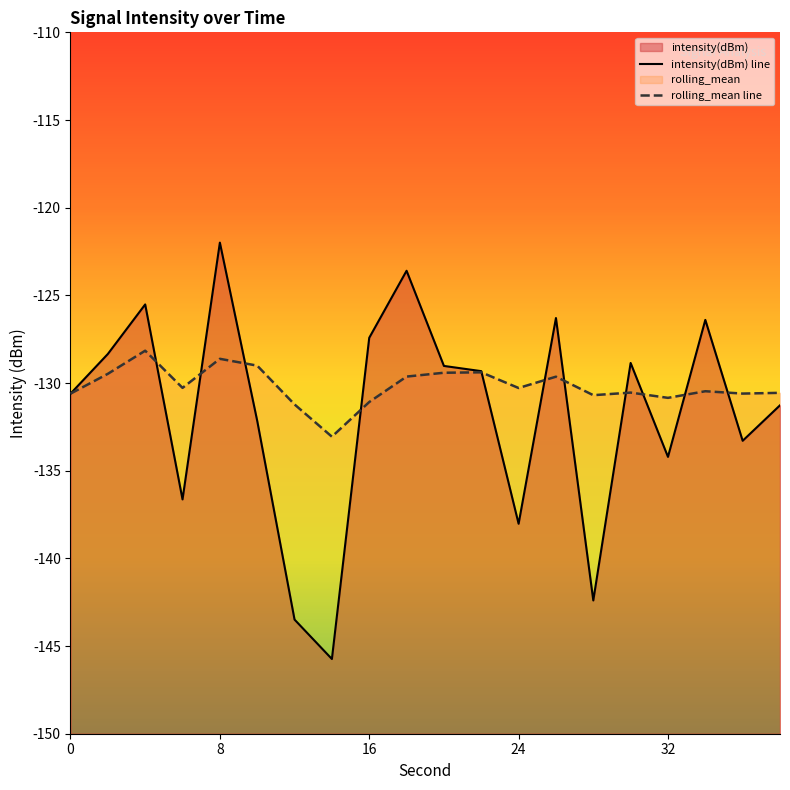

In rolling_mean line, how many points are higher than both neighbors (excluding endpoints)?

6